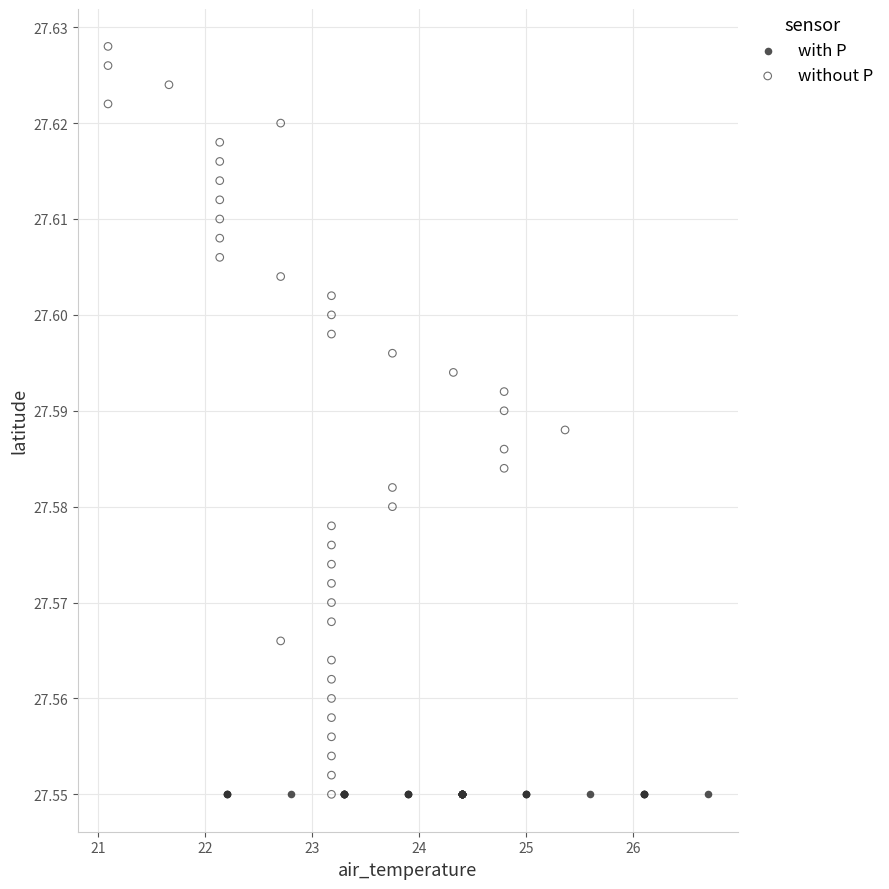

Which series reaches the maximum Y coordinate?

without P